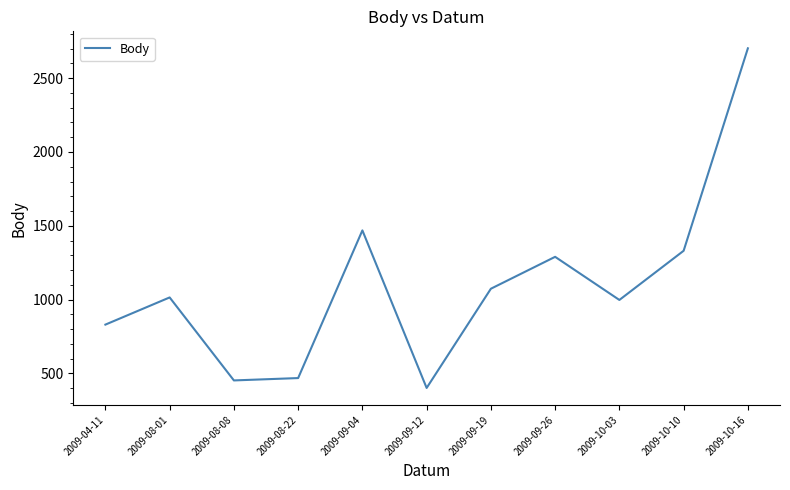

What position from the left is 2009-04-11?

1